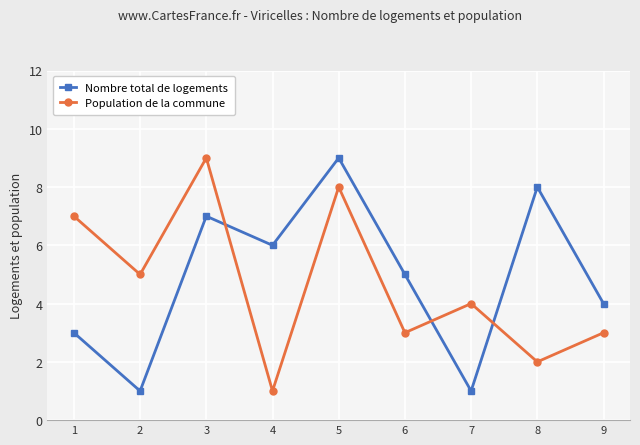

Where is the first local minimum for Nombre total de logements?

2